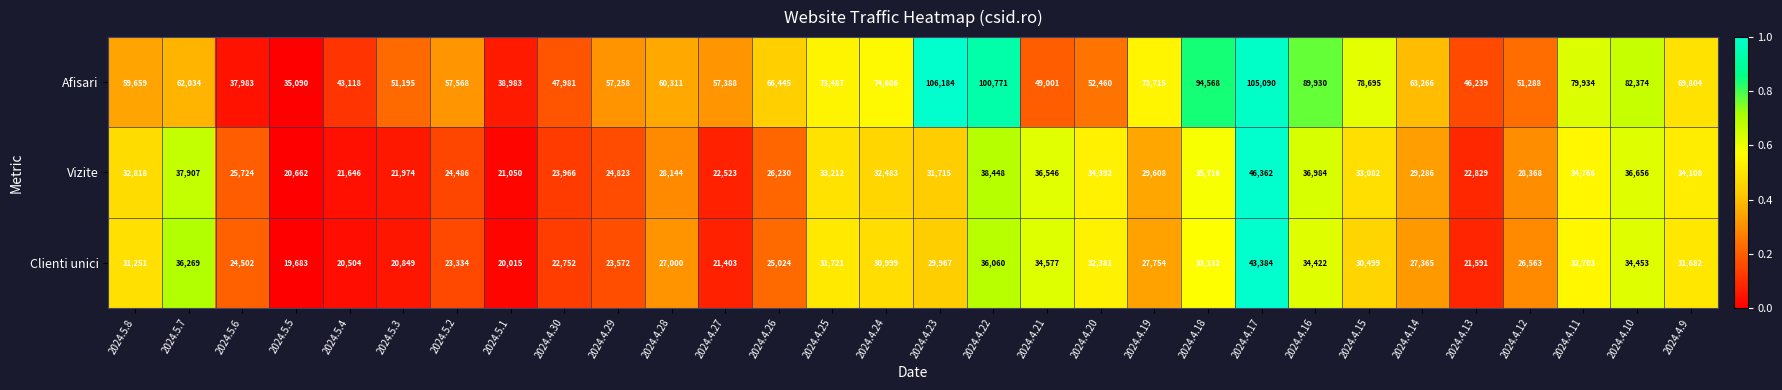

What is the maximum value shown in the chart?

106184